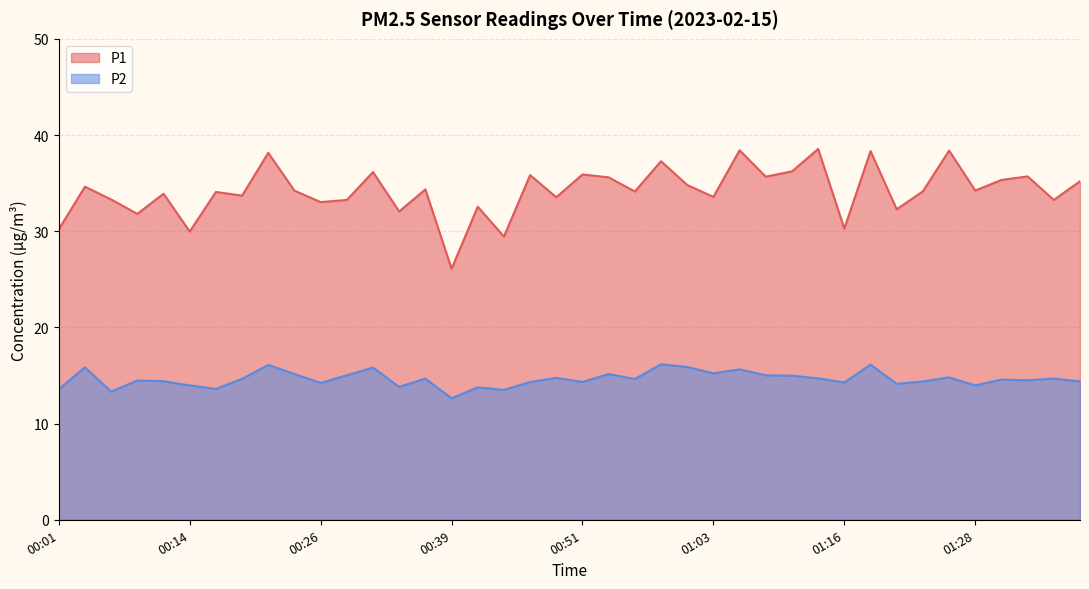

True or false: P1 and P2 cross at least once.

False